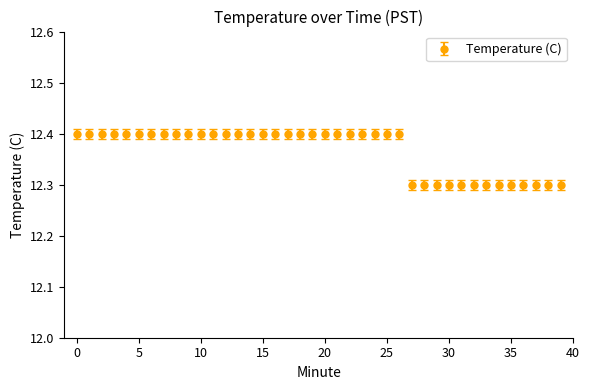

How many values are between 12 and 13?

40